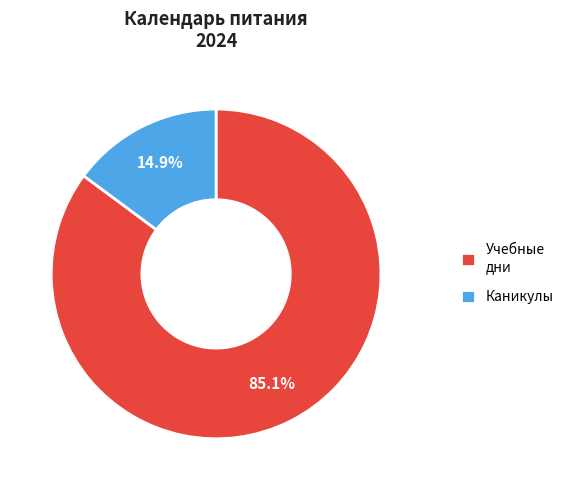

Count the number of slices in the pie.

2